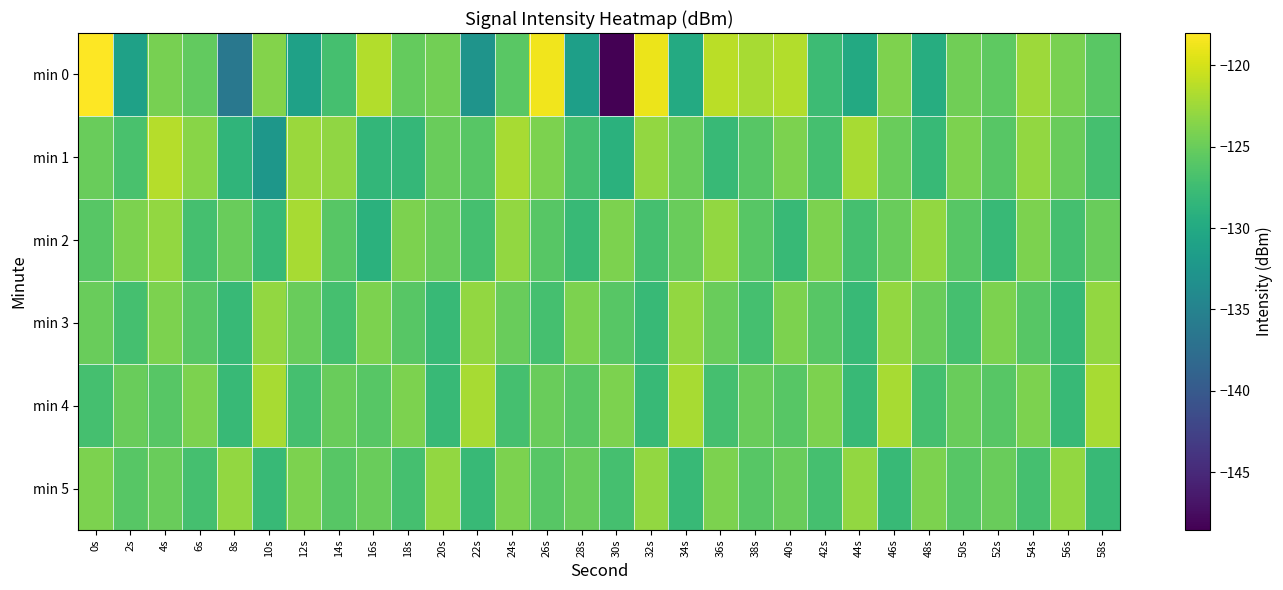

Rank the series by their maximum value, from highest to lowest.

min 0, min 1, min 2, min 4, min 3, min 5